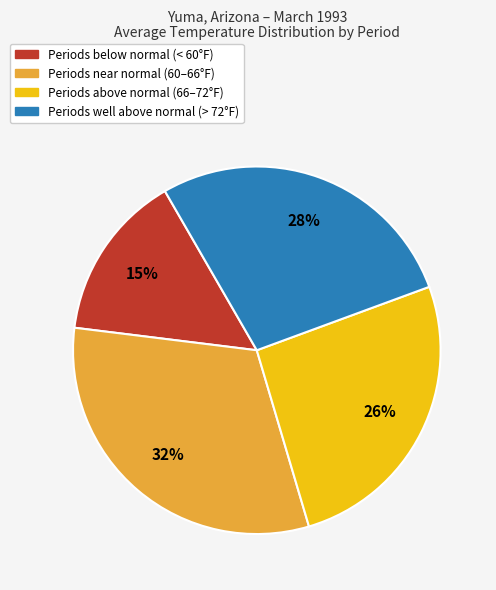

To the nearest percent, what is the difference between the Periods above normal (66–72°F) and Periods near normal (60–66°F) slice percentages?

6%